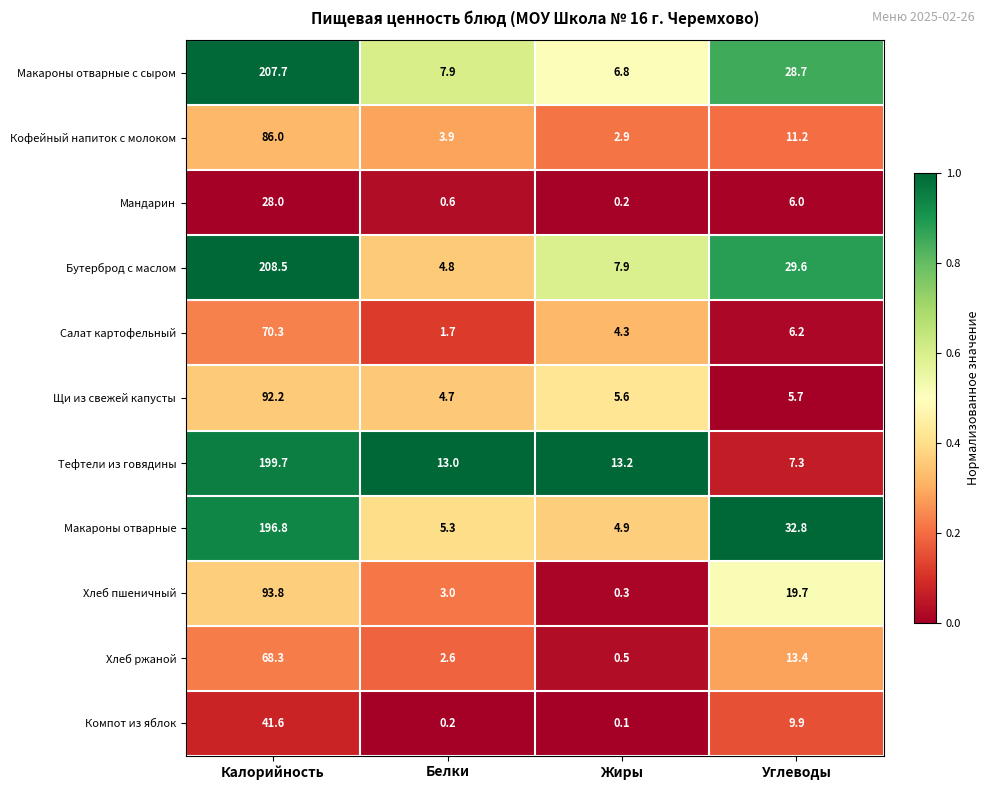

At Жиры, list the series in order from largest to smallest.

Тефтели из говядины, Бутерброд с маслом, Макароны отварные с сыром, Щи из свежей капусты, Макароны отварные, Салат картофельный, Кофейный напиток с молоком, Хлеб ржаной, Хлеб пшеничный, Мандарин, Компот из яблок